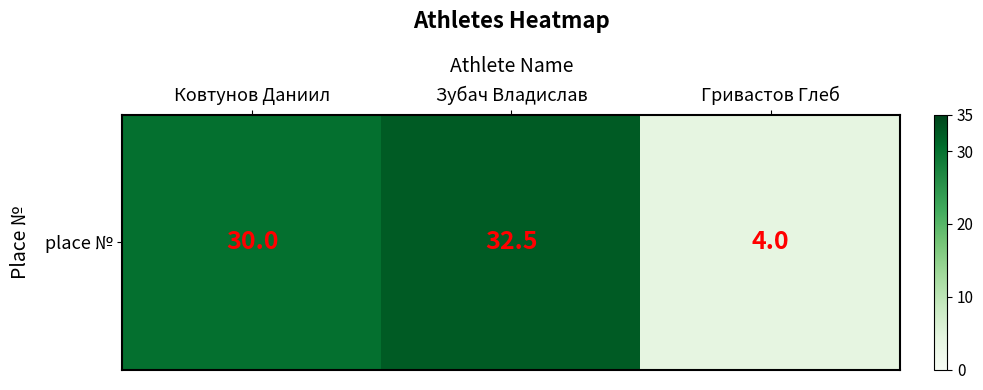

Reading left to right, extract all data points from this chart.

Ковтунов Даниил=30.0	Зубач Владислав=32.5	Гривастов Глеб=4.0